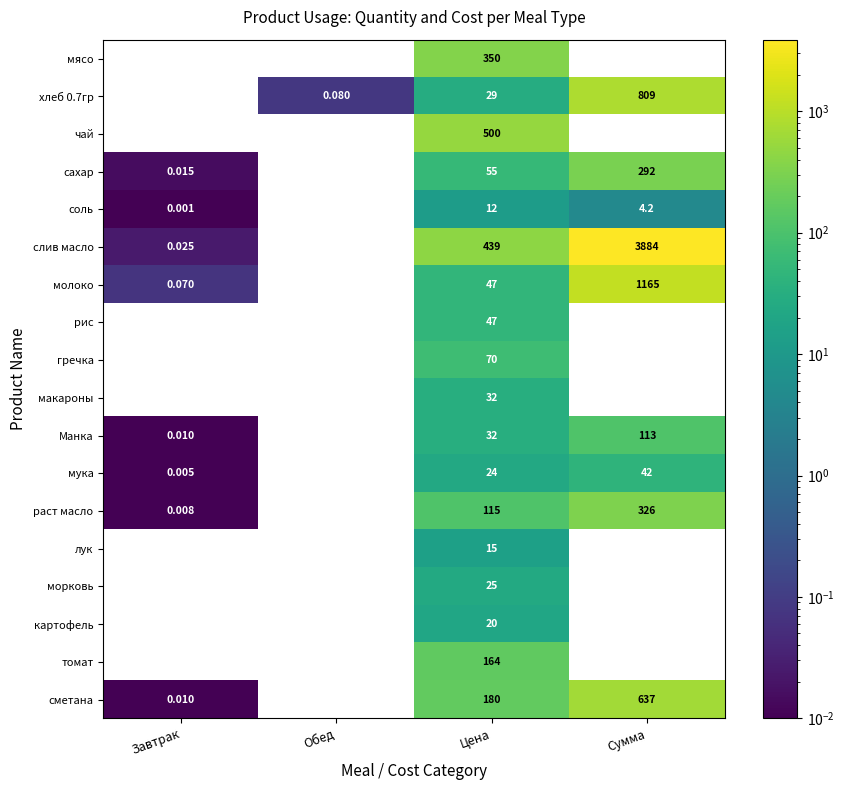

True or false: раст масло has a value of 86.5 at Сумма.

False